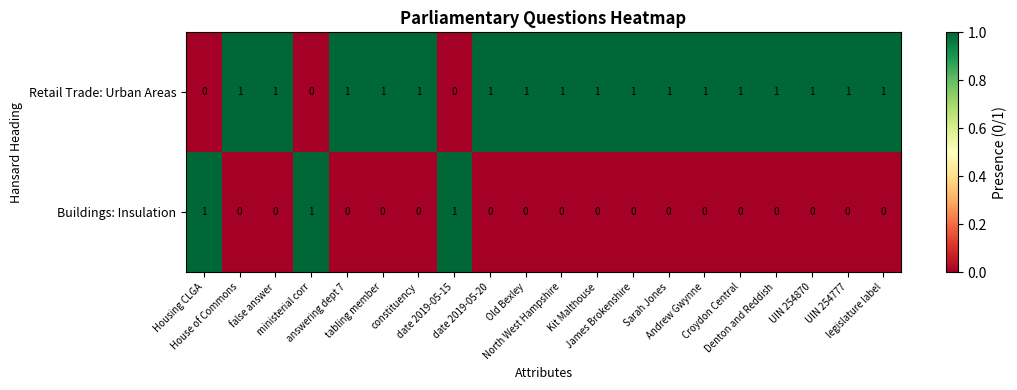

At how many categories does at least one series exceed 0?

20